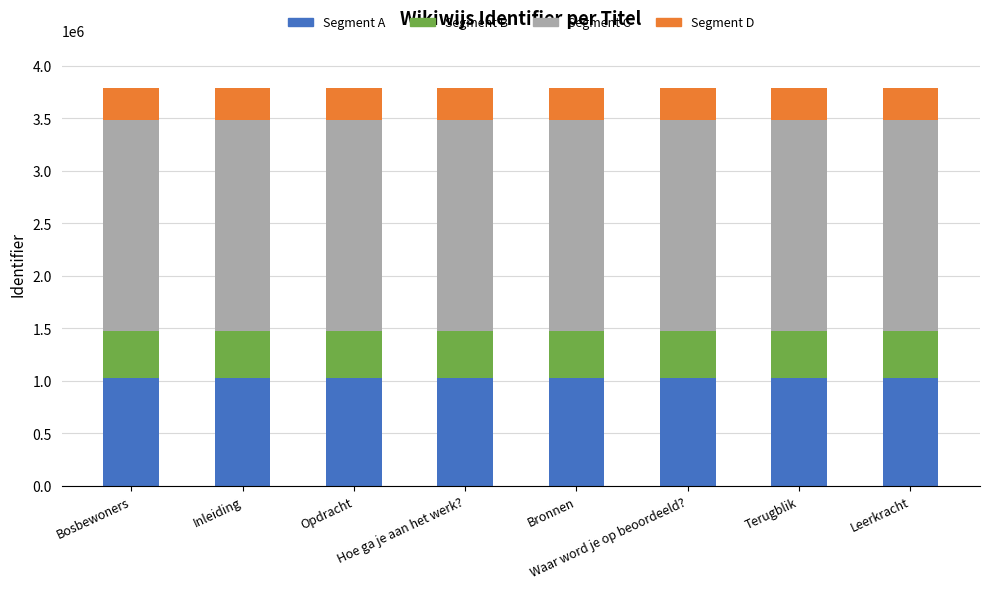

What is the maximum value for Segment A?

1022451.9